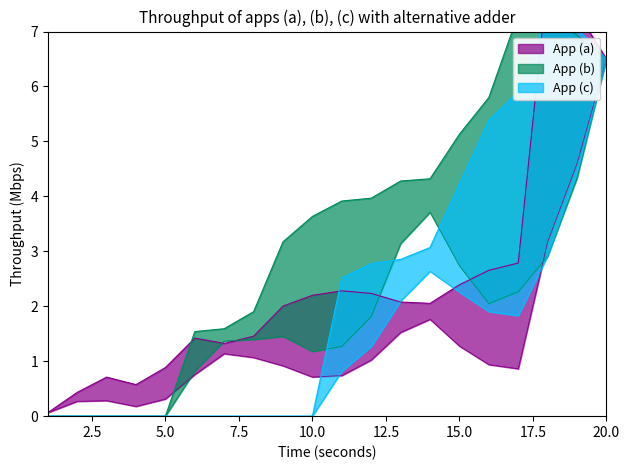

Where is the first local maximum for App (a)?

3